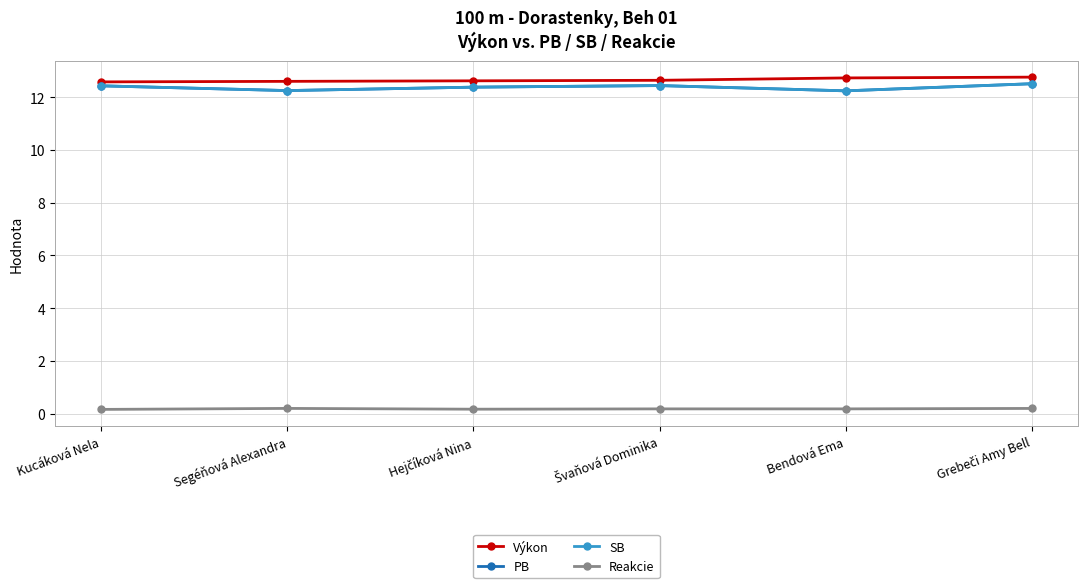

Does the chart have visible grid lines?

Yes